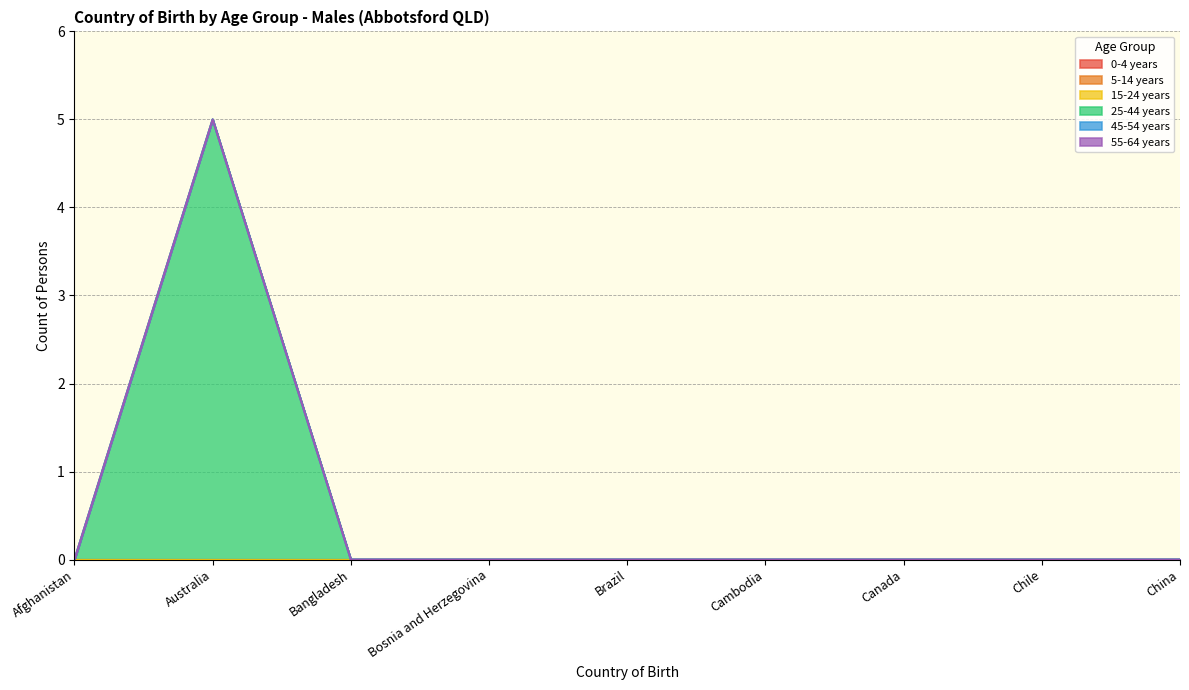

What are all the series names shown in the legend?

0-4 years, 5-14 years, 15-24 years, 25-44 years, 45-54 years, 55-64 years